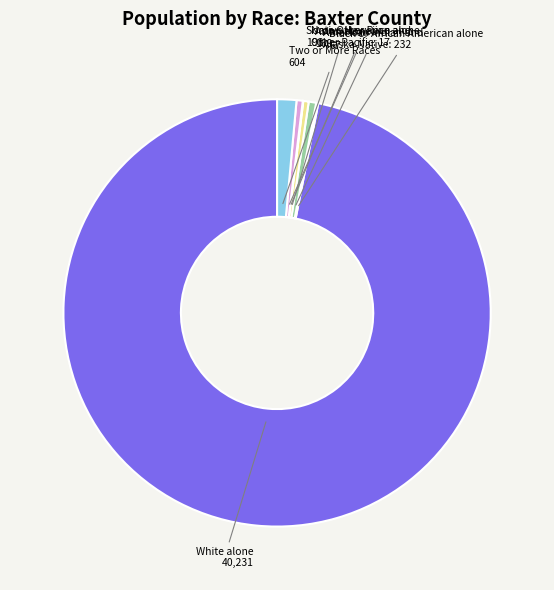

Does any single category account for the majority?

Yes